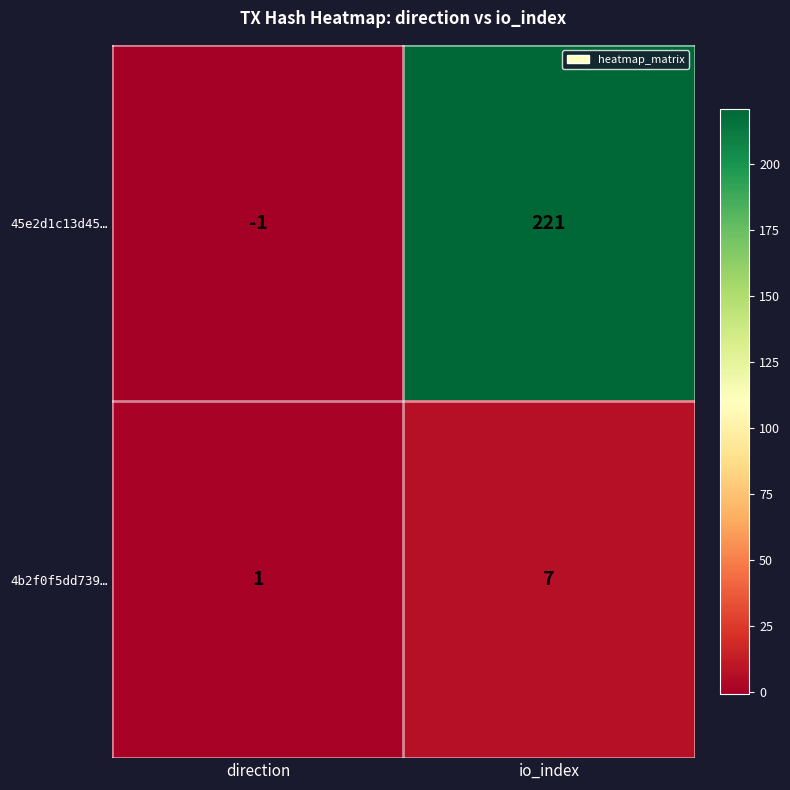

Rank the series at io_index from highest to lowest value.

45e2d1c13d45…, 4b2f0f5dd739…